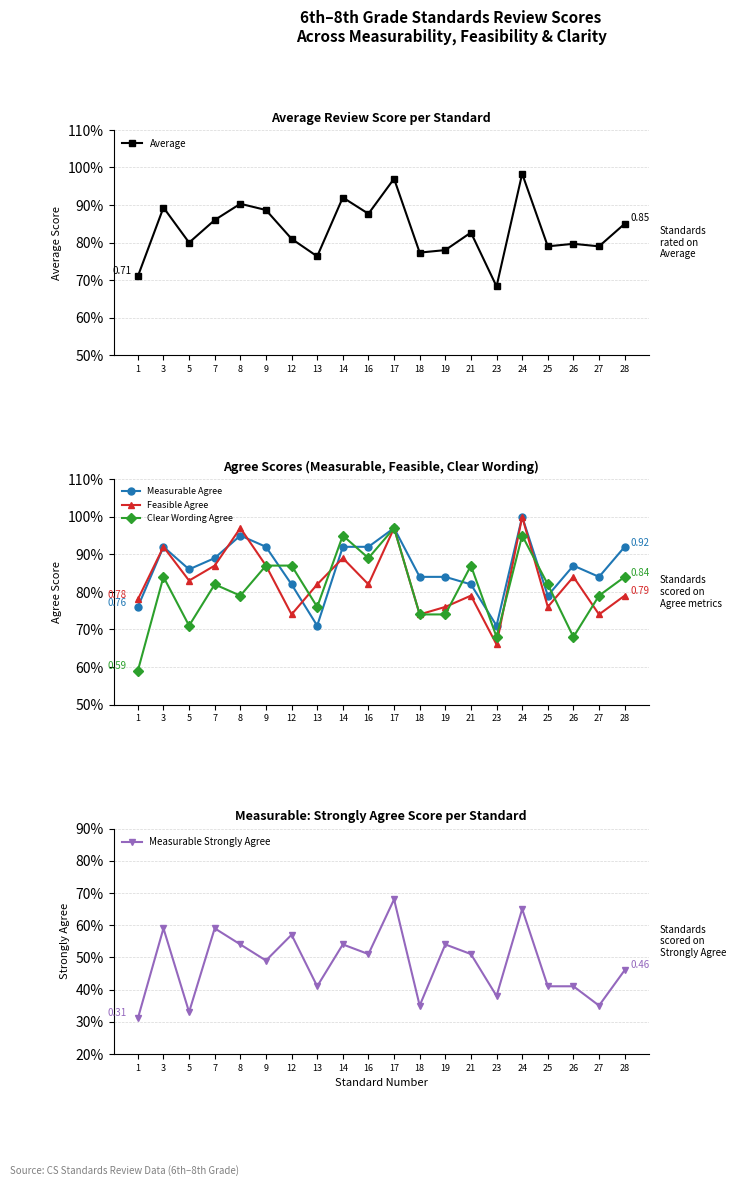

What are all the series names shown in the legend?

Average, Measurable Agree, Feasible Agree, Clear Wording Agree, Measurable Strongly Agree